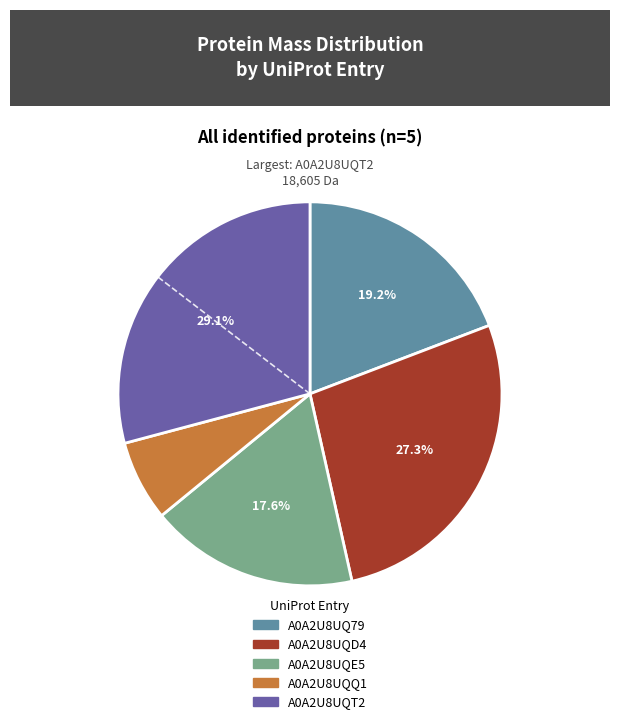

Do A0A2U8UQ79 and A0A2U8UQE5 together represent more than half of the pie?

No